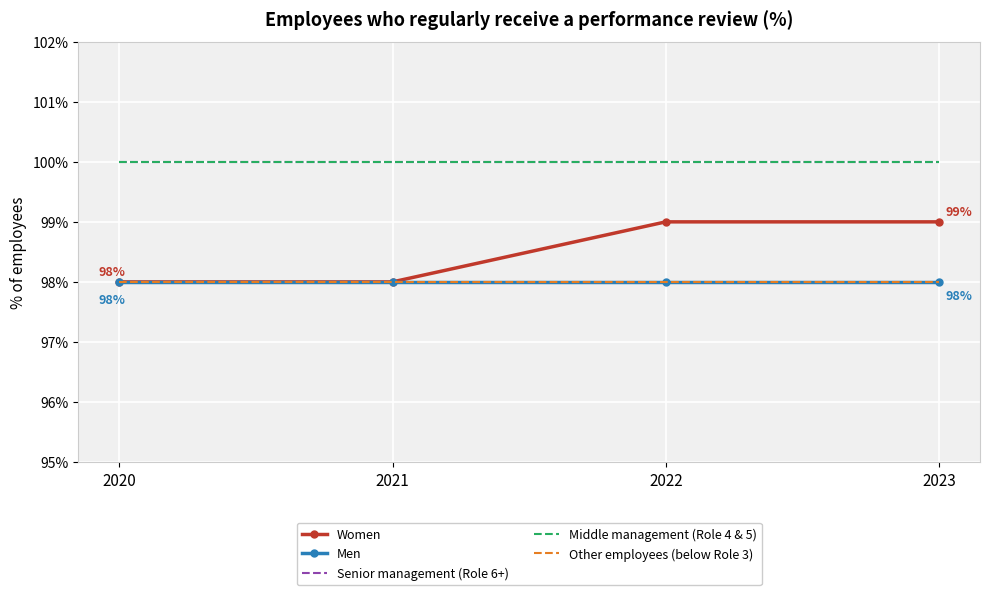

Rank the categories by Other employees (below Role 3) value from lowest to highest.

2020, 2021, 2022, 2023